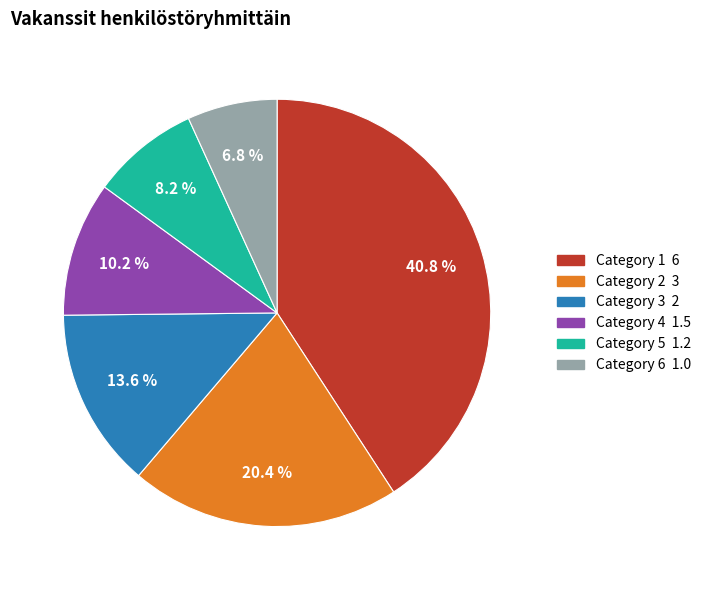

Is there any slice that represents more than half of the pie?

No